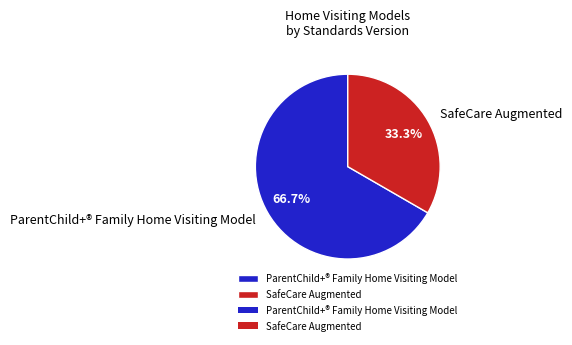

Rank the categories by value from highest to lowest.

ParentChild+® Family Home Visiting Model, SafeCare Augmented